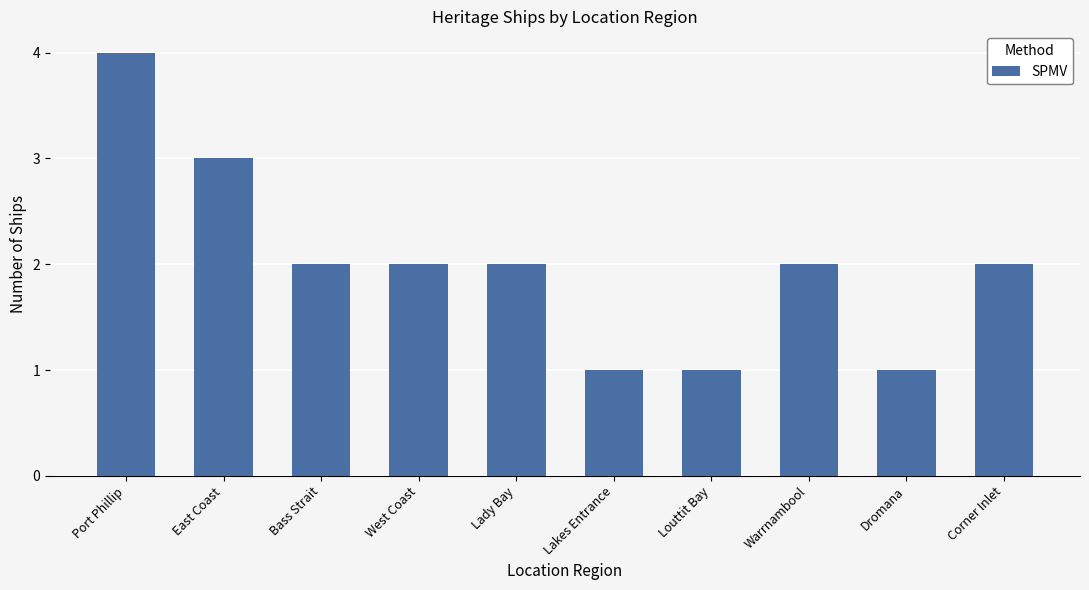

What is the maximum value shown in the chart?

4